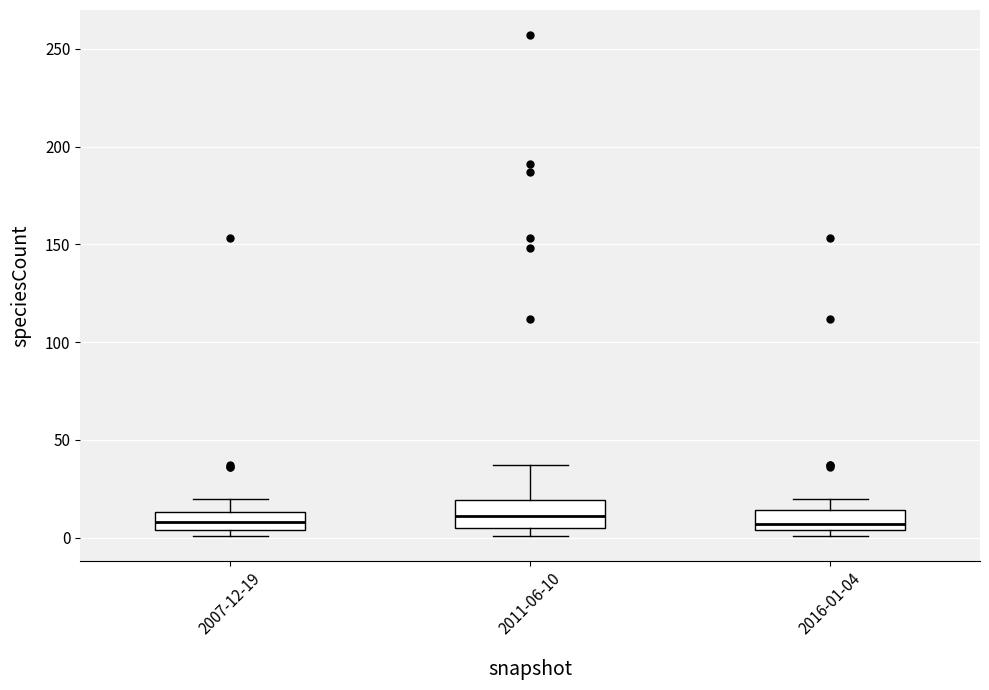

Where does the upper whisker of the box for 2011-06-10 end on the y-axis? The values are not printed on the chart, so give them approximately, as read against the axis.

35